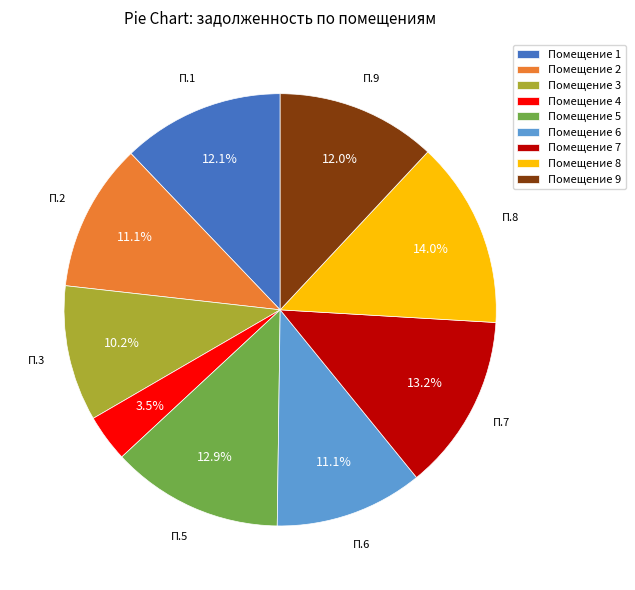

Which category has the biggest portion of the pie?

Помещение 8